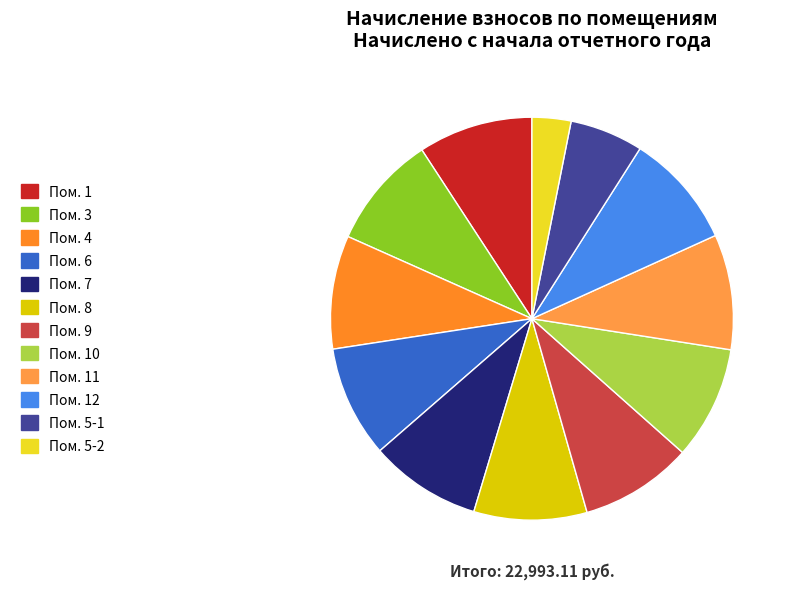

How many slices are in this pie chart?

12